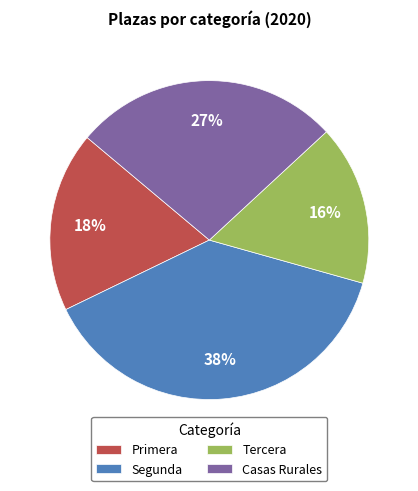

What percentage is the Tercera slice, to the nearest percent?

16%